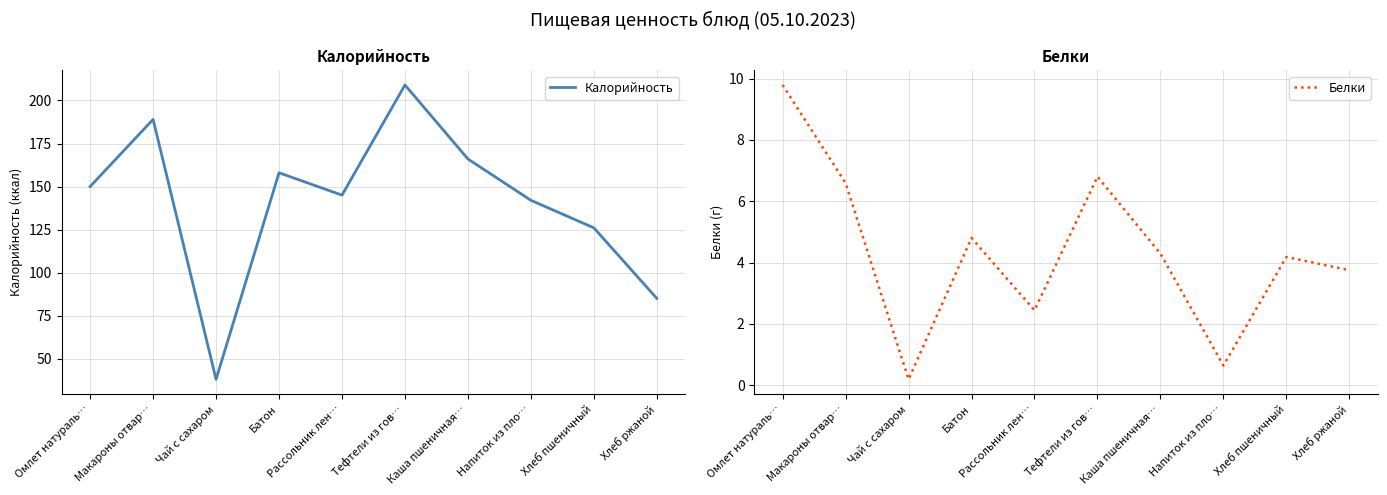

What are all the series names shown in the legend?

Калорийность, Белки